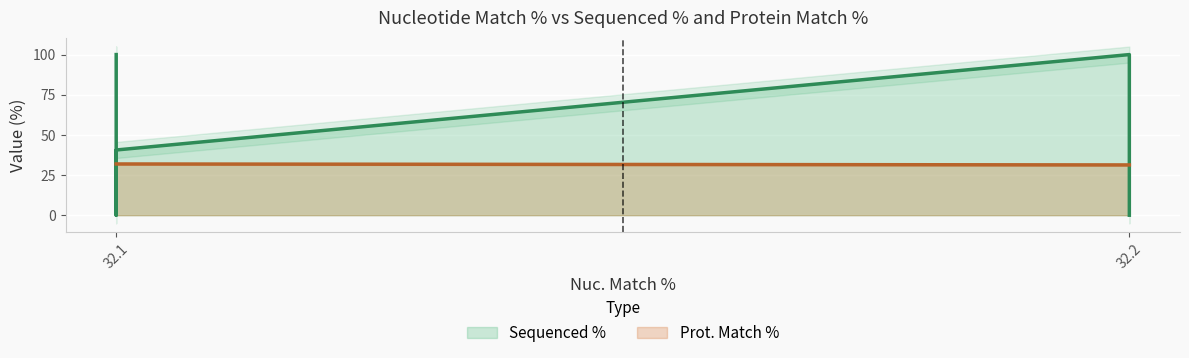

Does the chart display data point markers on the line(s)?

No